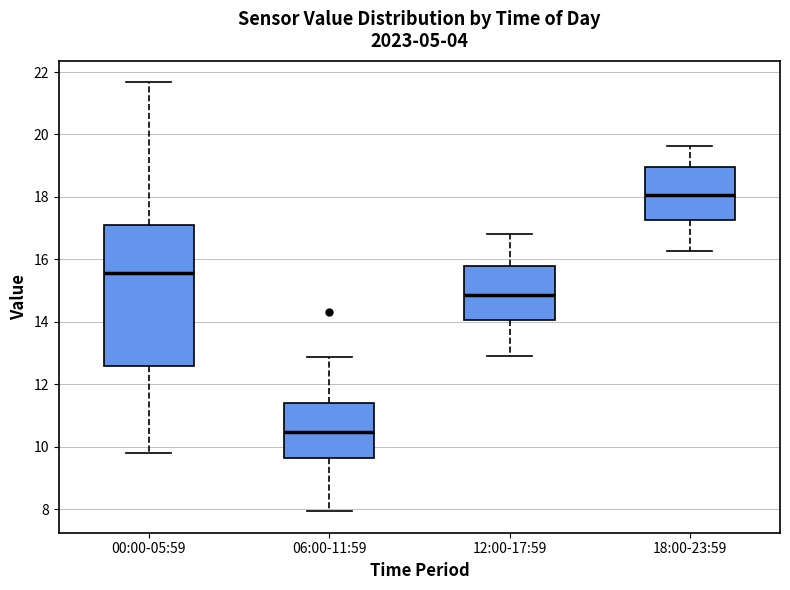

Which box has the lowest median line?

06:00-11:59